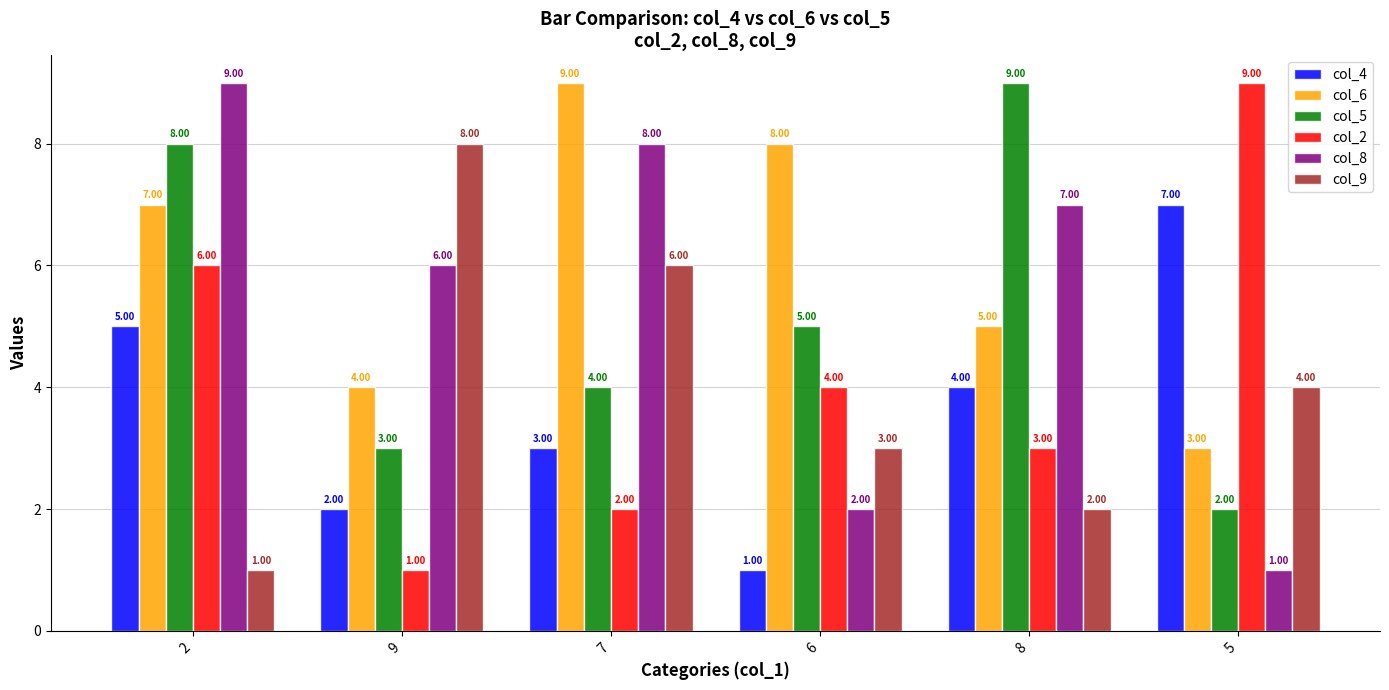

List the labels in order of col_9 value, smallest first.

2, 8, 6, 5, 7, 9